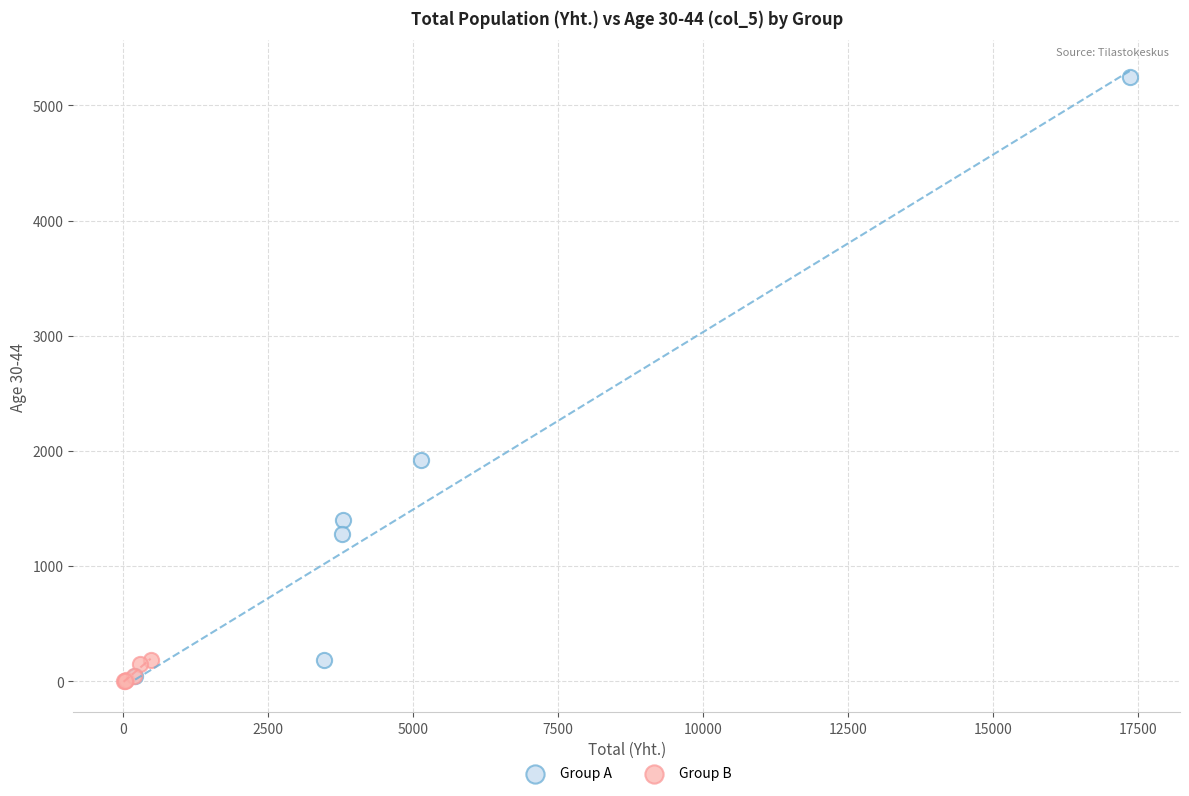

Which series contains the highest Y value?

Group A